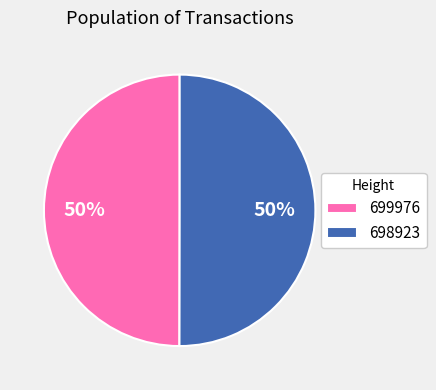

Do 699976 and 698923 together represent more than half of the pie?

Yes